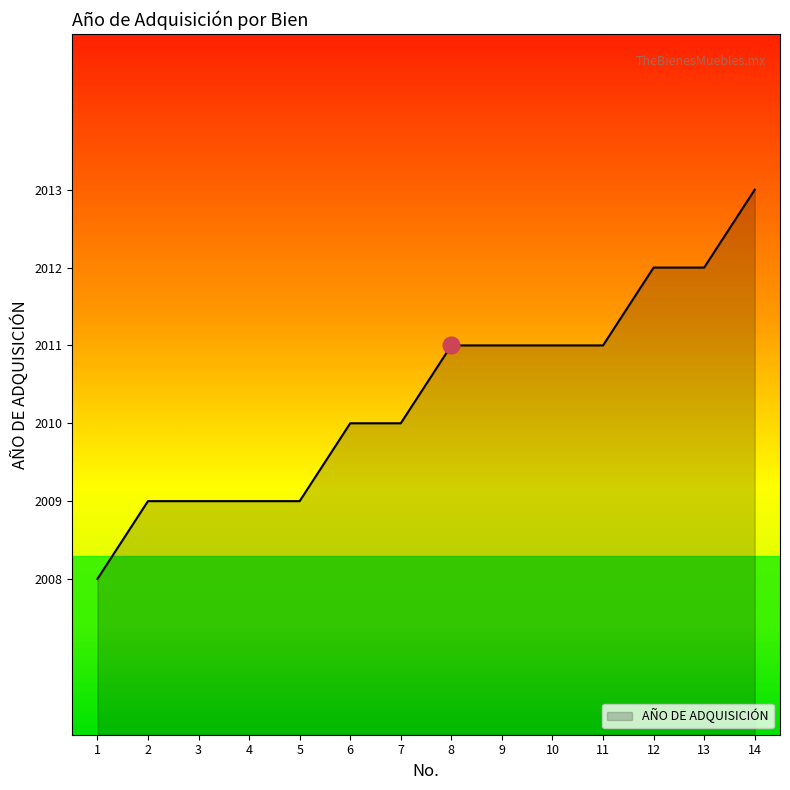

How many categories are shown in the chart?

14